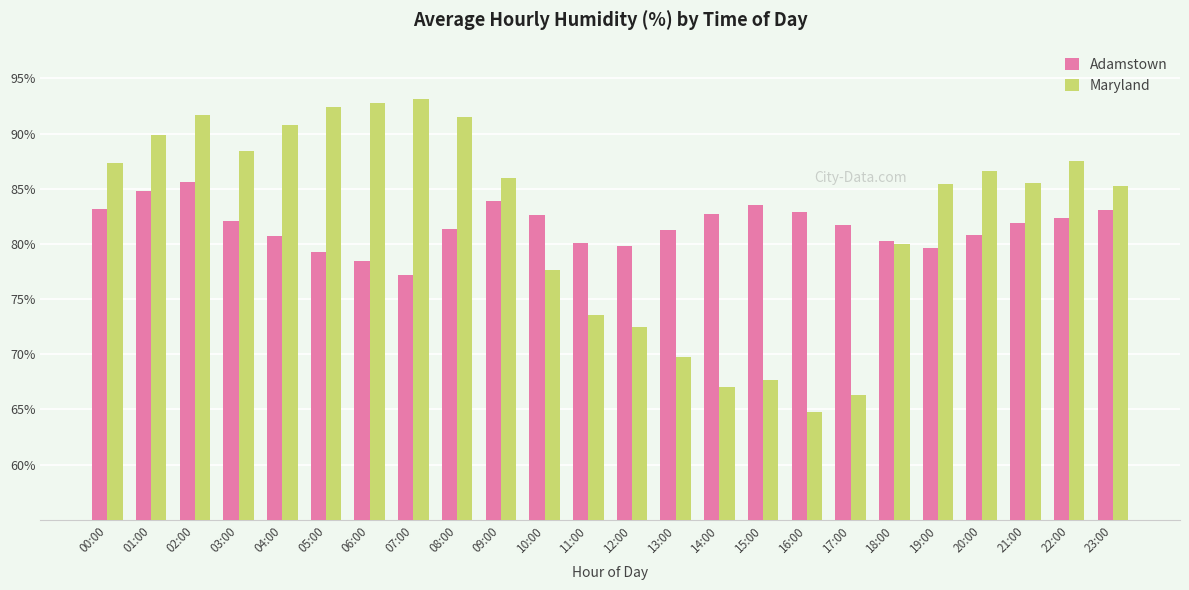

Which series changed the most between 05:00 and 22:00?

Maryland